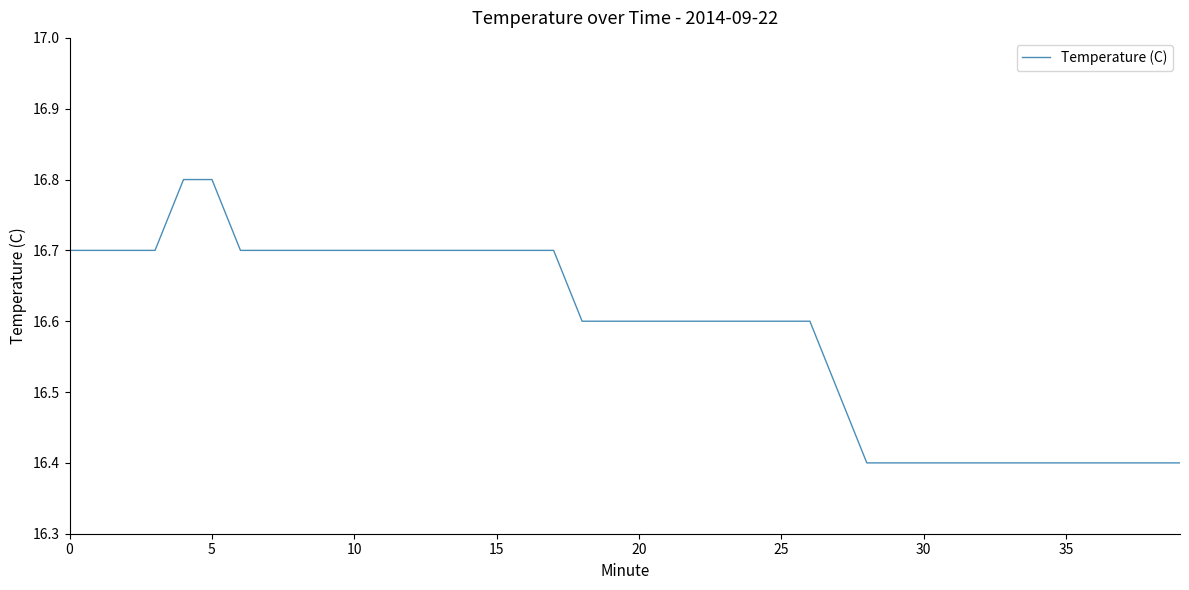

What is the smallest value displayed?

16.4